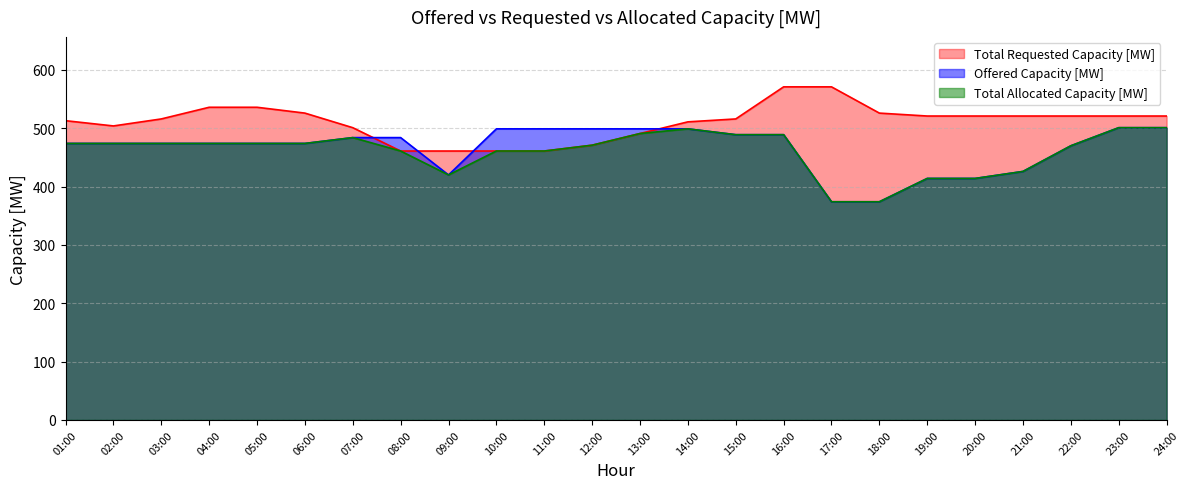

What are all the series names shown in the legend?

Total Requested Capacity [MW], Offered Capacity [MW], Total Allocated Capacity [MW]